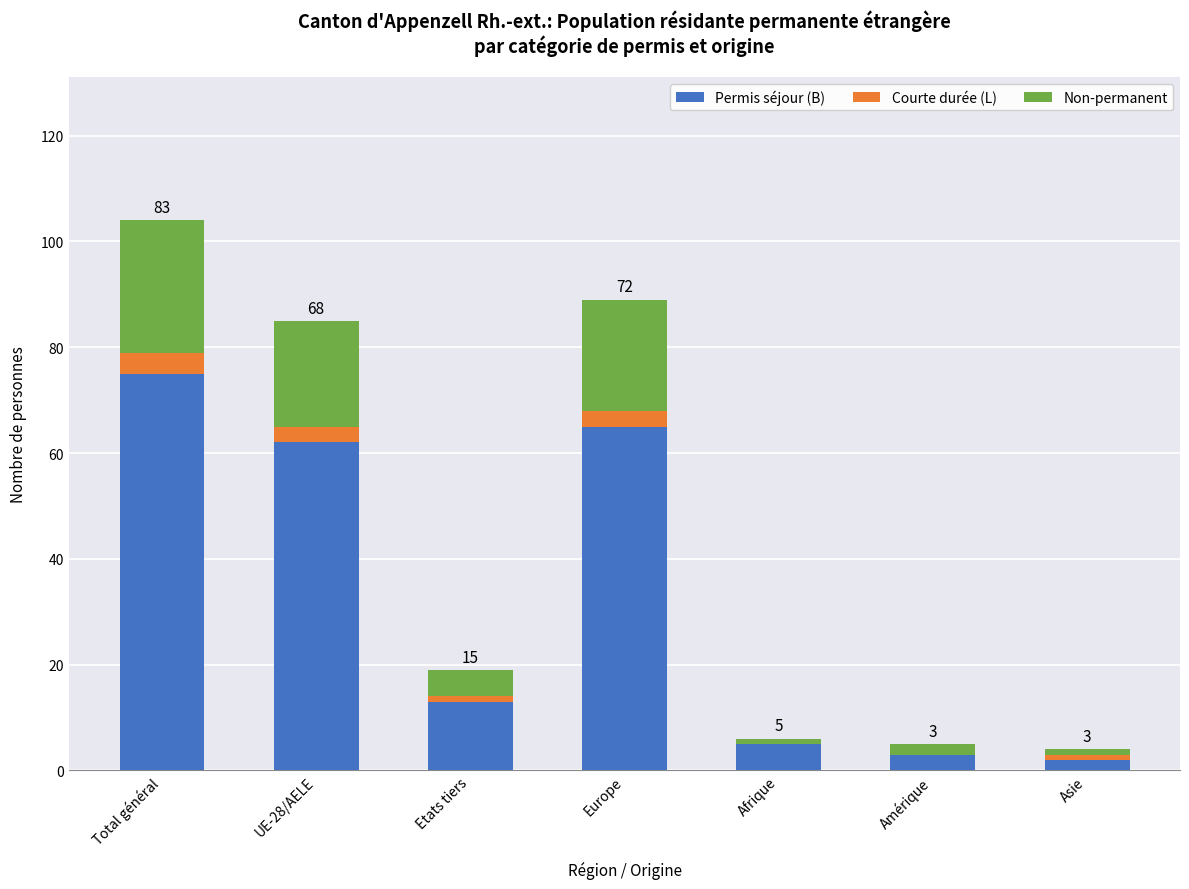

Reading left to right, list the values for the Permis séjour (B) series.

Total général=75	UE-28/AELE=62	Etats tiers=13	Europe=65	Afrique=5	Amérique=3	Asie=2